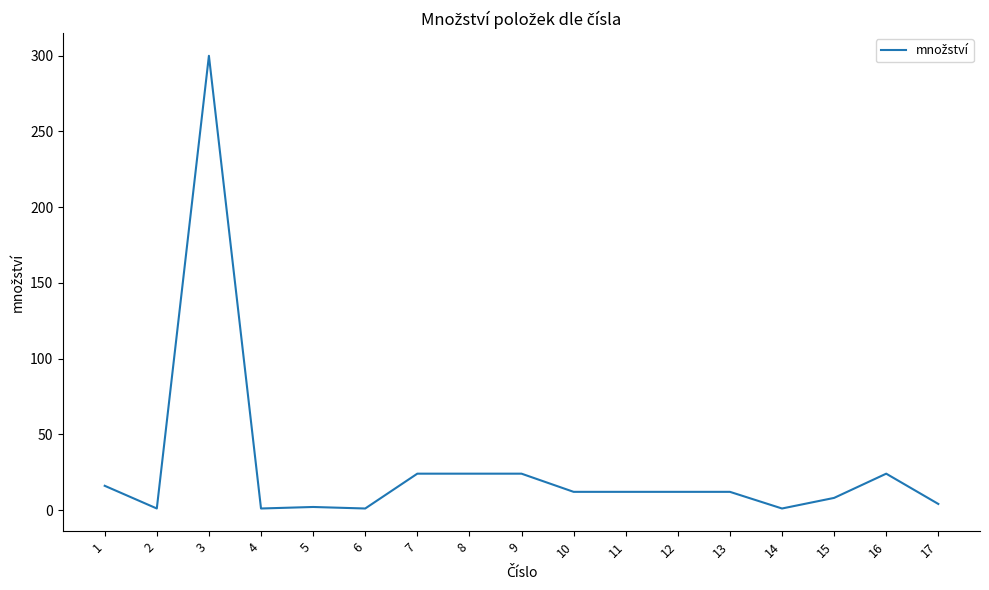

True or false: the data shows 22 at 13.

False